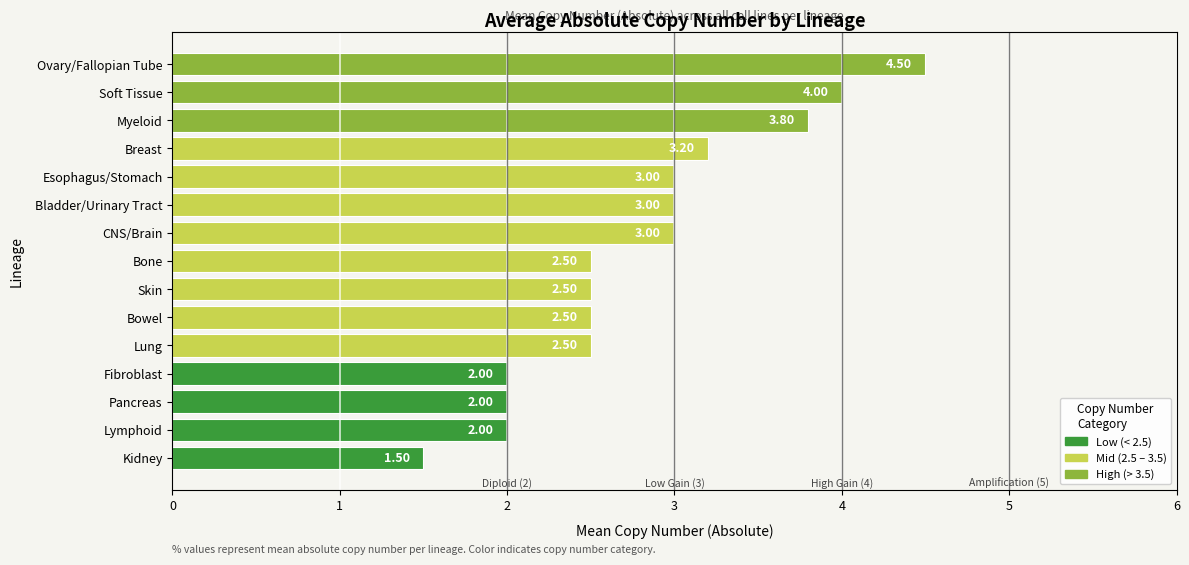

What is the sum of the values at Esophagus/Stomach and Soft Tissue?

7.0